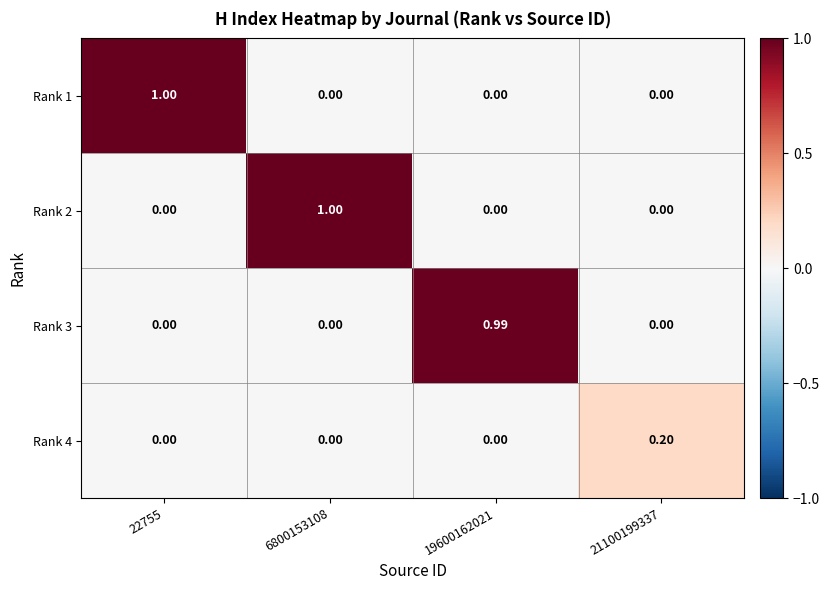

Reading right to left, what are all the values shown in this chart?

Rank 1: 21100199337=0.0	19600162021=0.0	6800153108=0.0	22755=1.0
Rank 2: 21100199337=0.0	19600162021=0.0	6800153108=1.0	22755=0.0
Rank 3: 21100199337=0.0	19600162021=1.0	6800153108=0.0	22755=0.0
Rank 4: 21100199337=0.2	19600162021=0.0	6800153108=0.0	22755=0.0